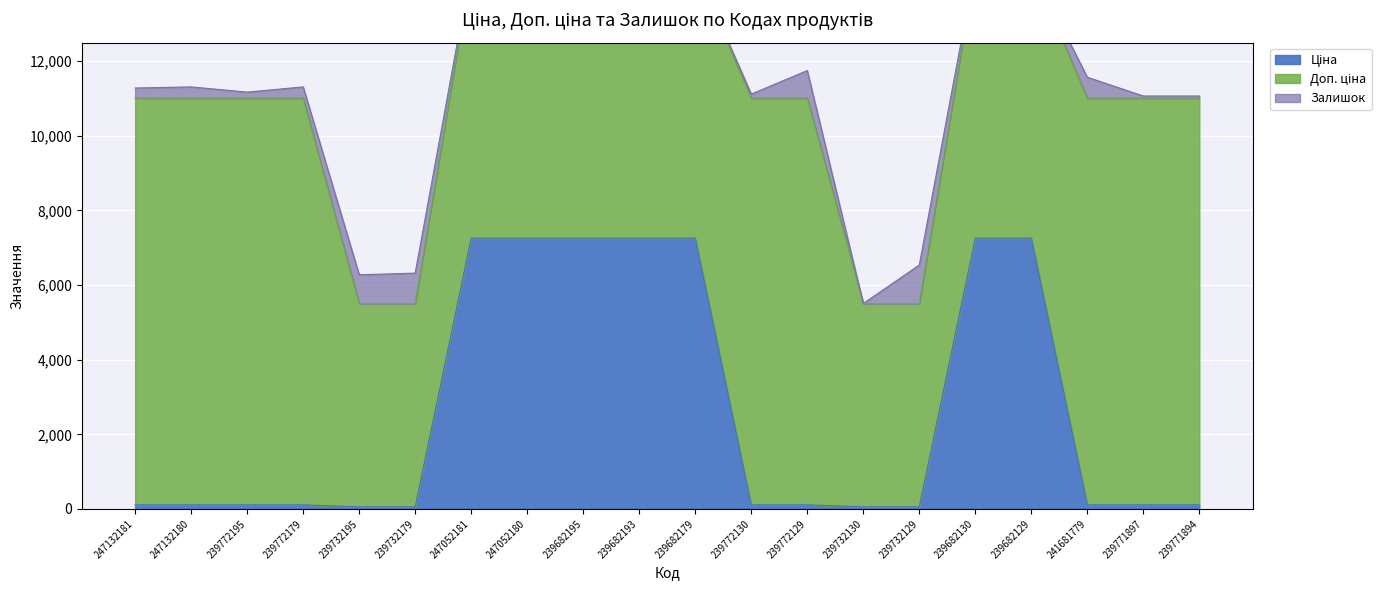

At which category does Залишок reach its first local valley?

239772195